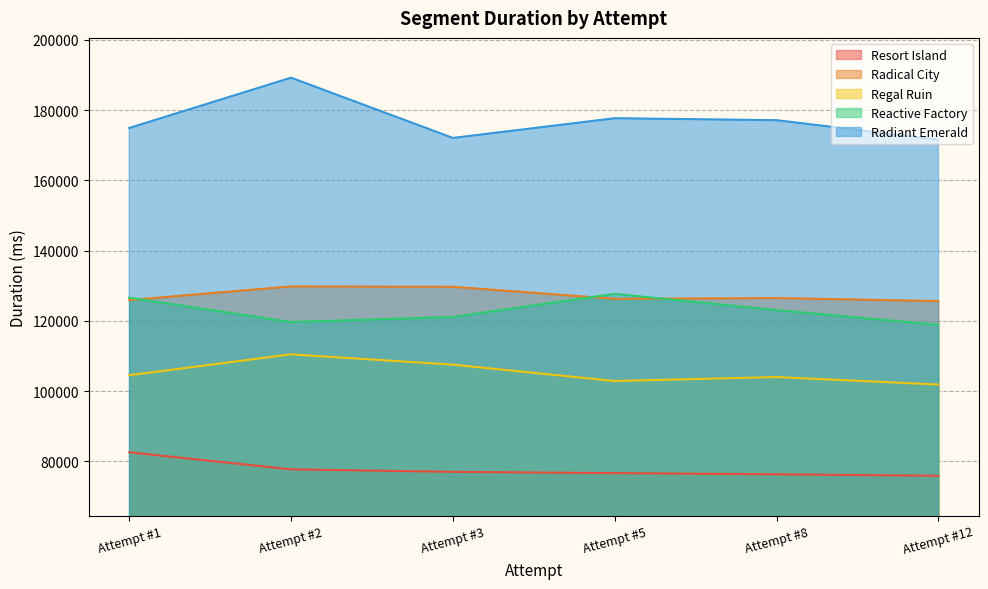

True or false: Radiant Emerald and Regal Ruin cross at least once.

False